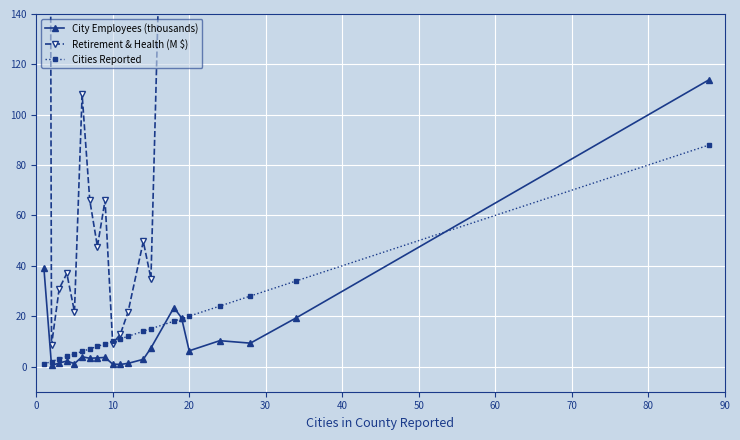

True or false: City Employees (thousands) has more than 1 interior local peaks.

True